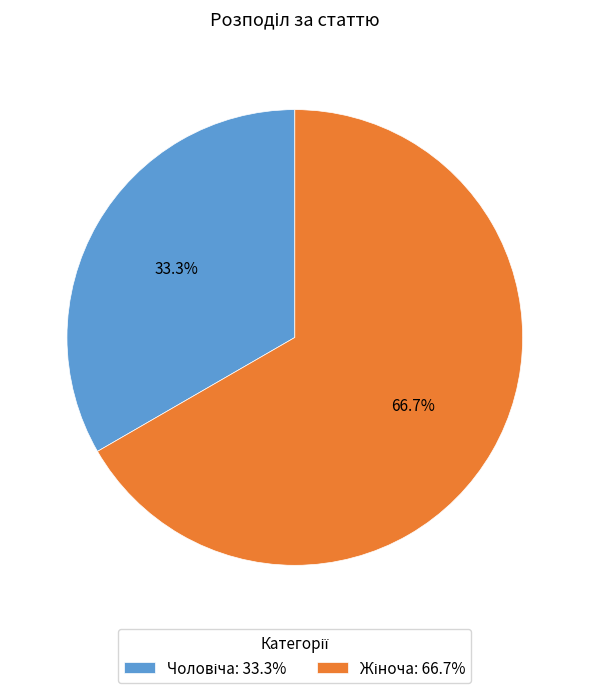

To the nearest percent, what is the difference between the largest and smallest slice percentages?

33%